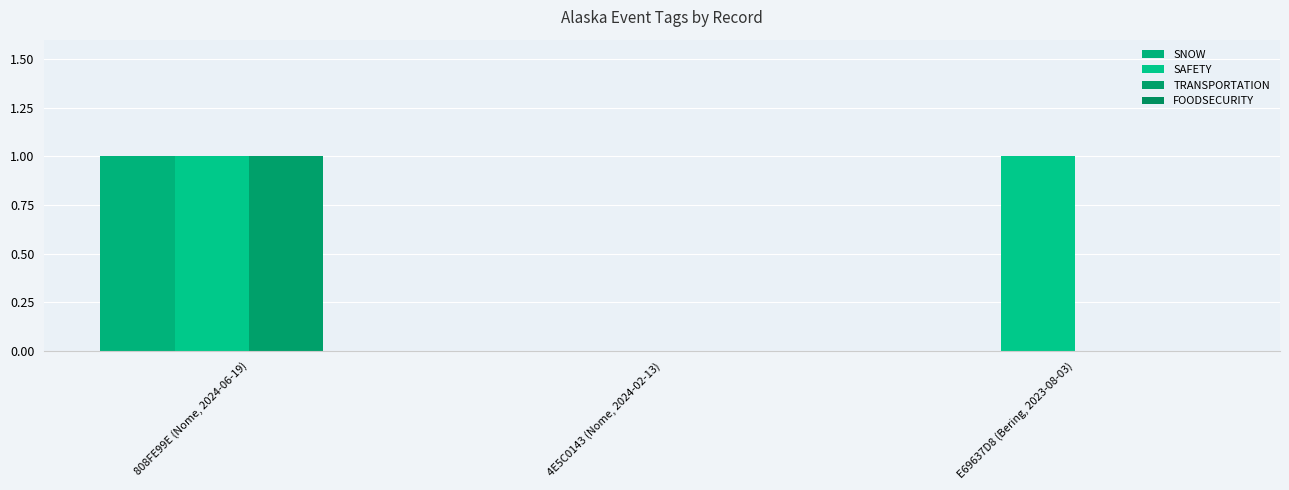

How many groups of bars are there?

3